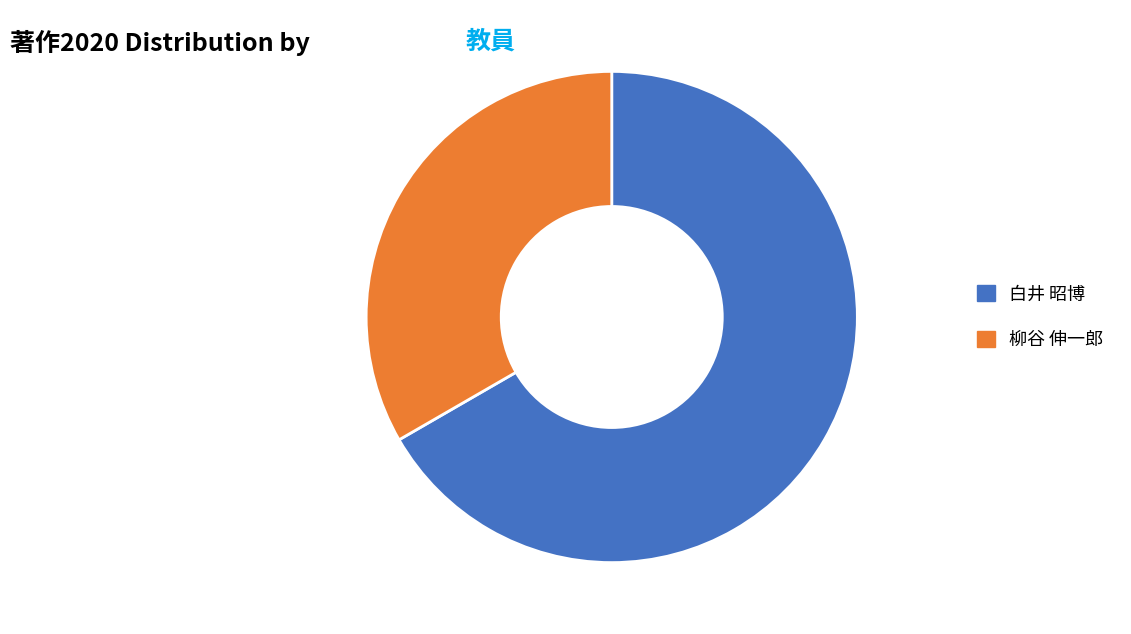

Rank the categories by value from lowest to highest.

柳谷 伸一郎, 白井 昭博